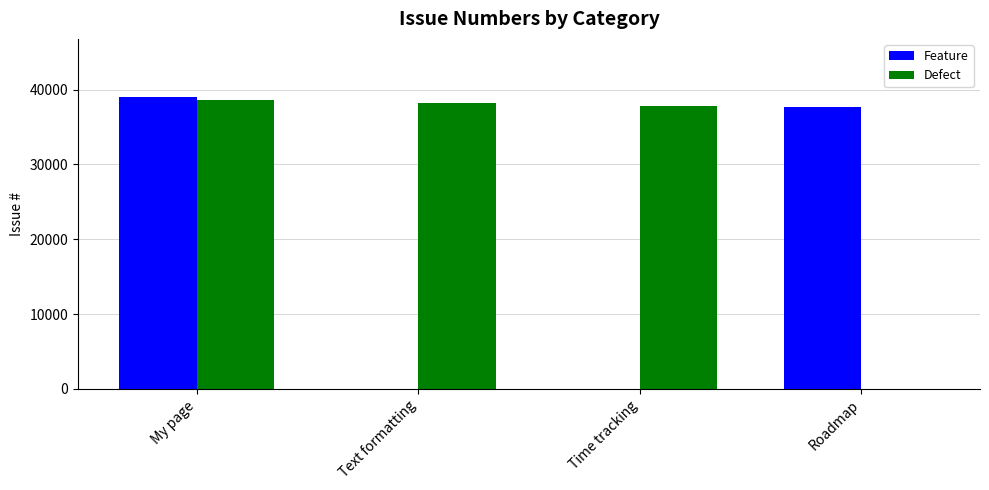

Between My page and Text formatting, which series saw the biggest shift?

Feature